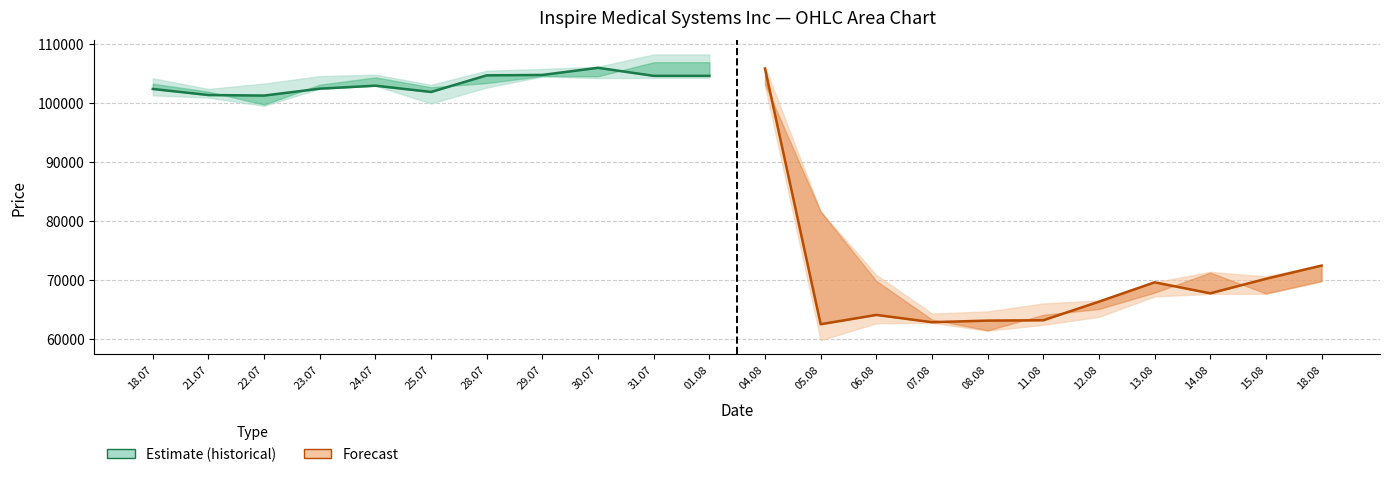

True or false: Close (hist) has more than 1 points higher than both neighbors.

True